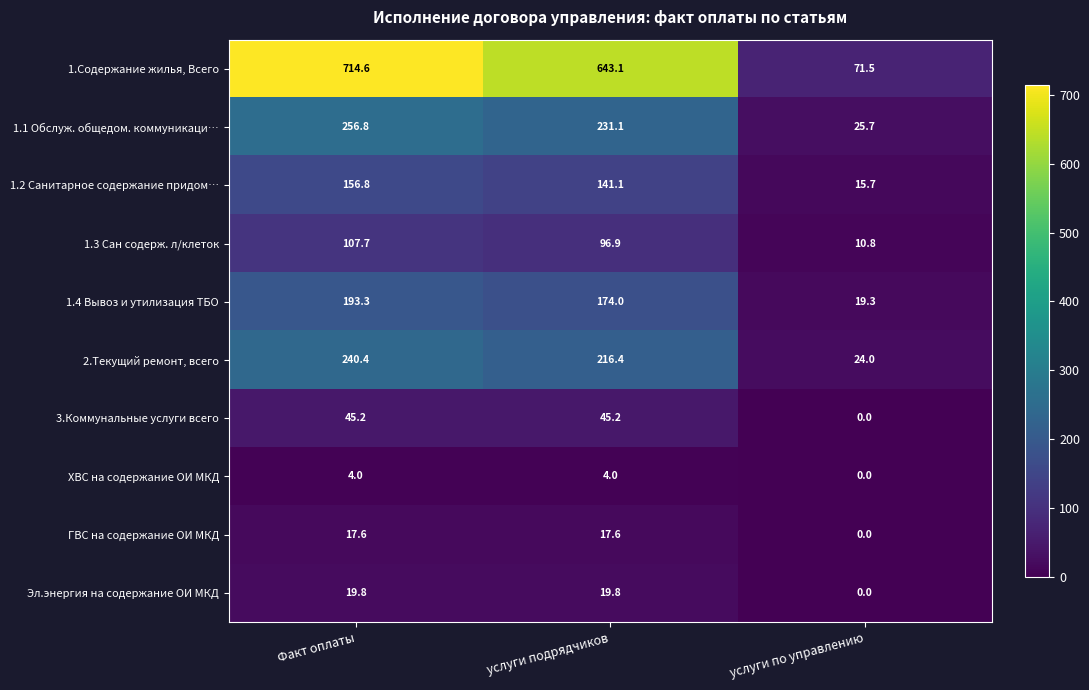

What is the difference between the maximum and minimum values in the Эл.энергия на содержание ОИ МКД series?

19.8